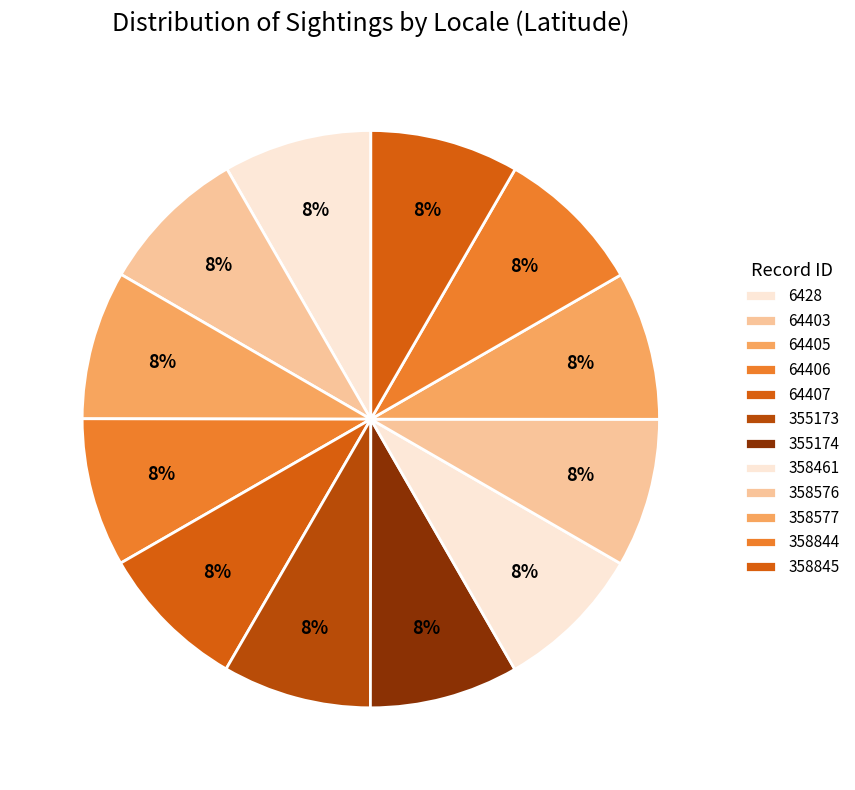

What portion of the pie excludes 6428?

91.7%